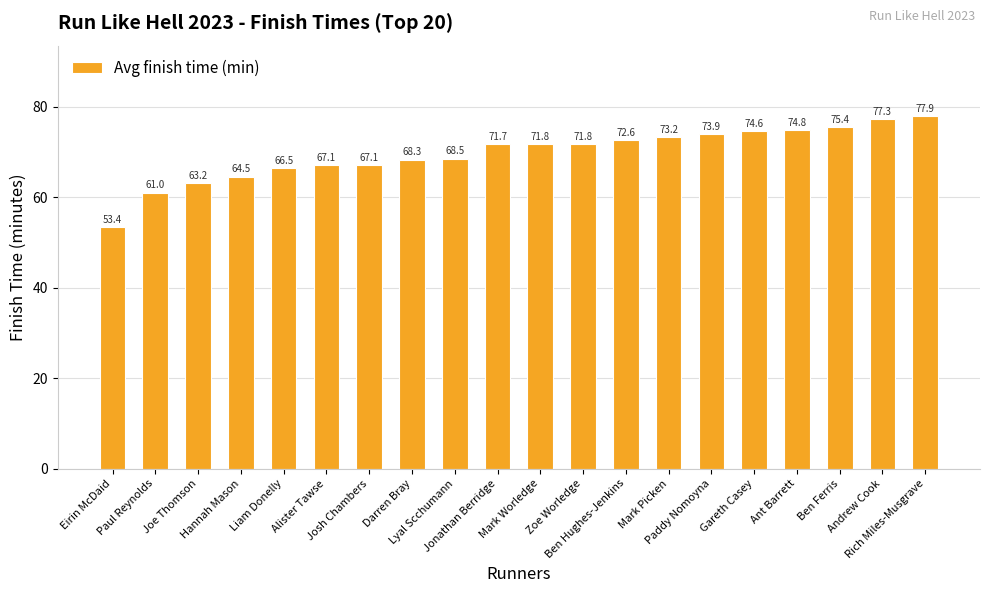

Are the bars horizontal?

No